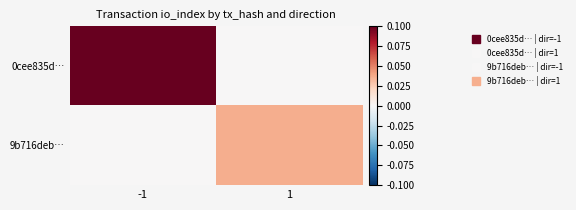

List the series in order of their peak value, lowest first.

9b716deb…, 0cee835d…